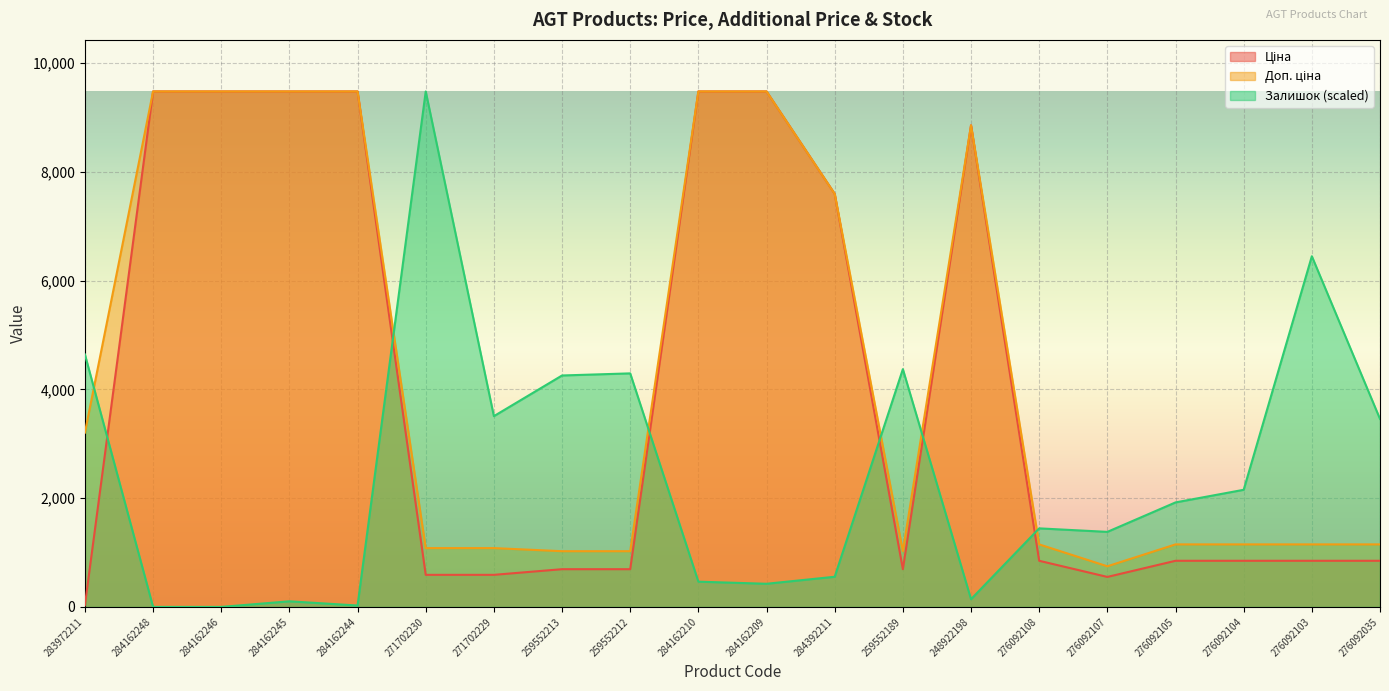

At which label does Залишок first exceed 1921?

283972211